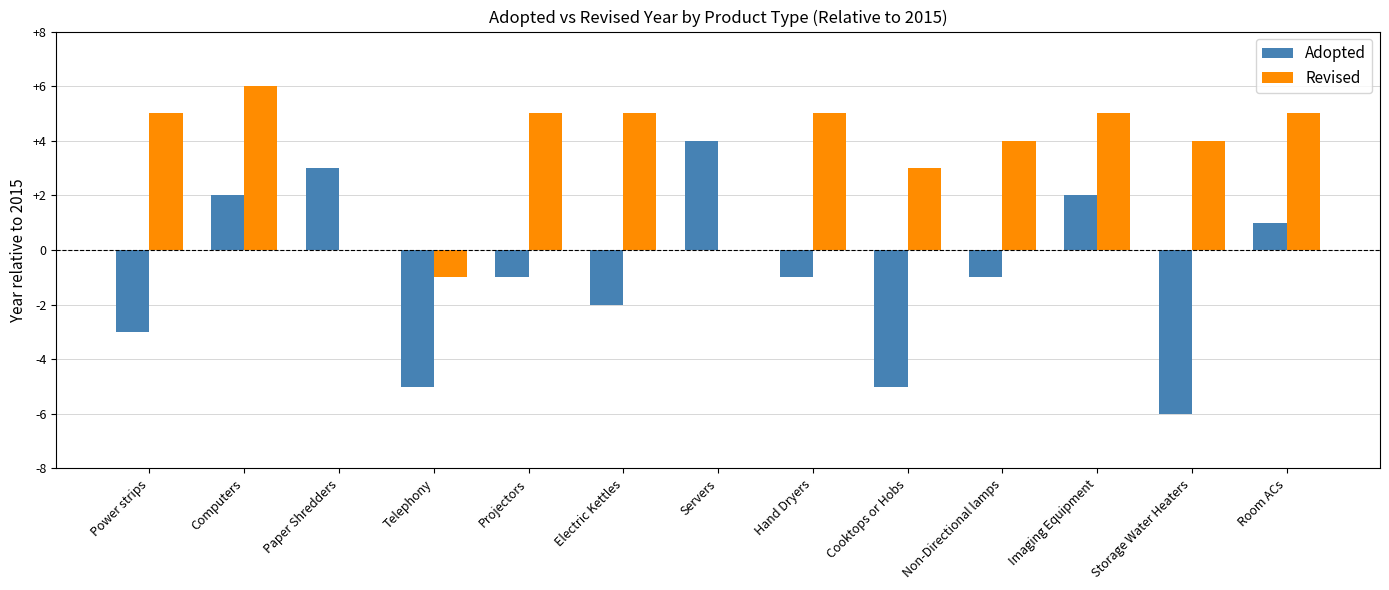

Count the number of data series in this chart.

2